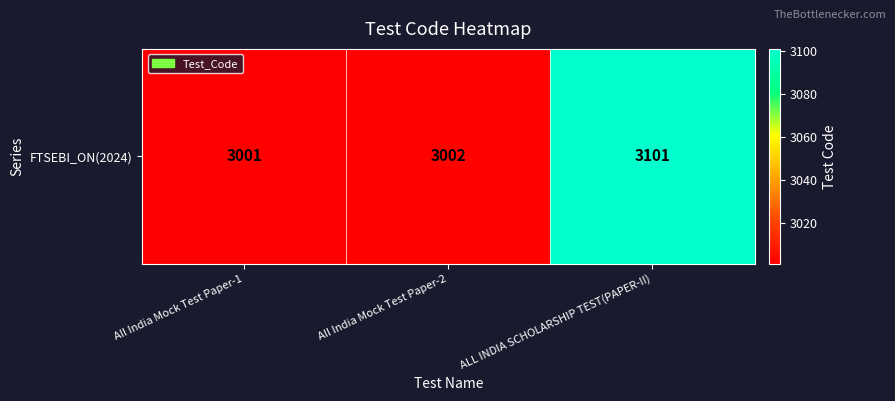

List the labels in order of value, largest first.

ALL INDIA SCHOLARSHIP TEST(PAPER-II), All India Mock Test Paper-2, All India Mock Test Paper-1